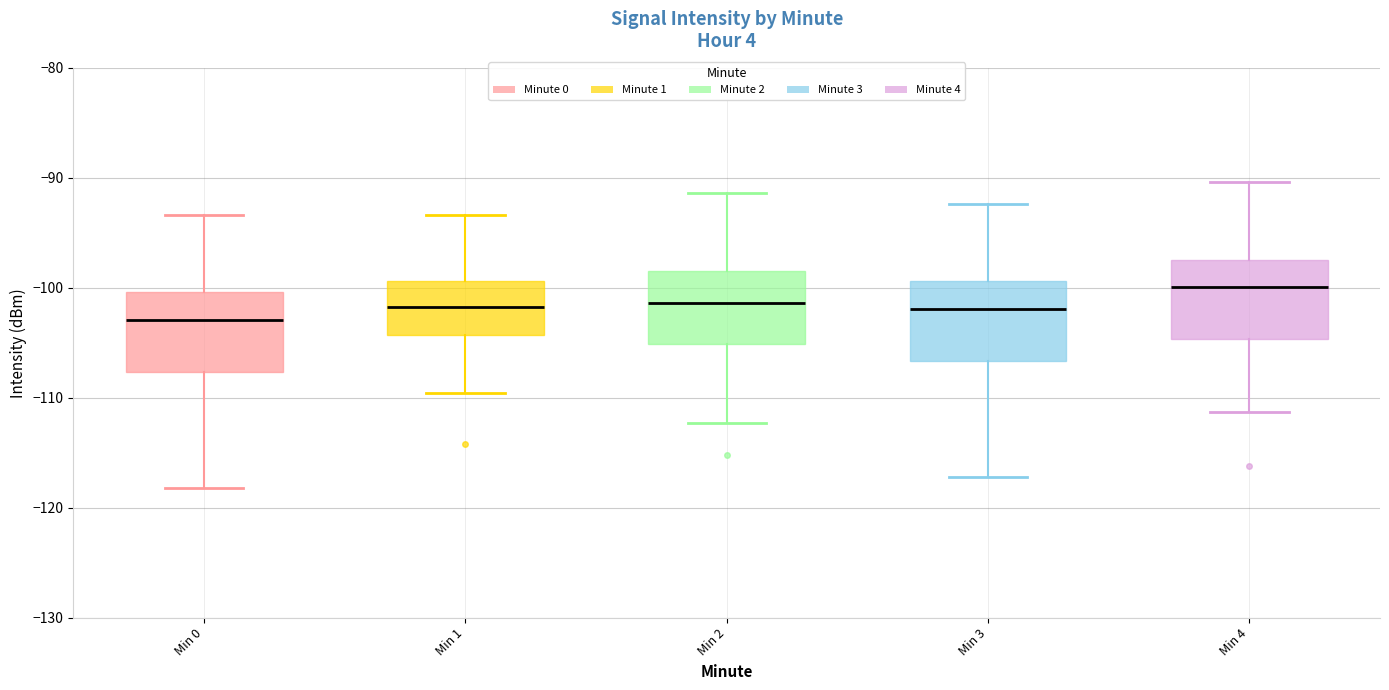

Where does the lower whisker of the box for Min 1 end on the y-axis? The values are not printed on the chart, so give them approximately, as read against the axis.

-110